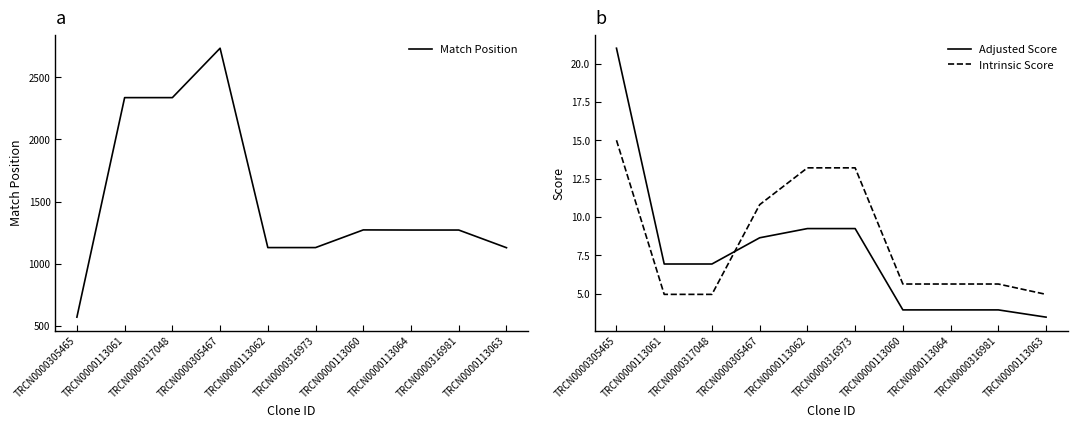

What is the label of the 6th point from the right?

TRCN0000113062